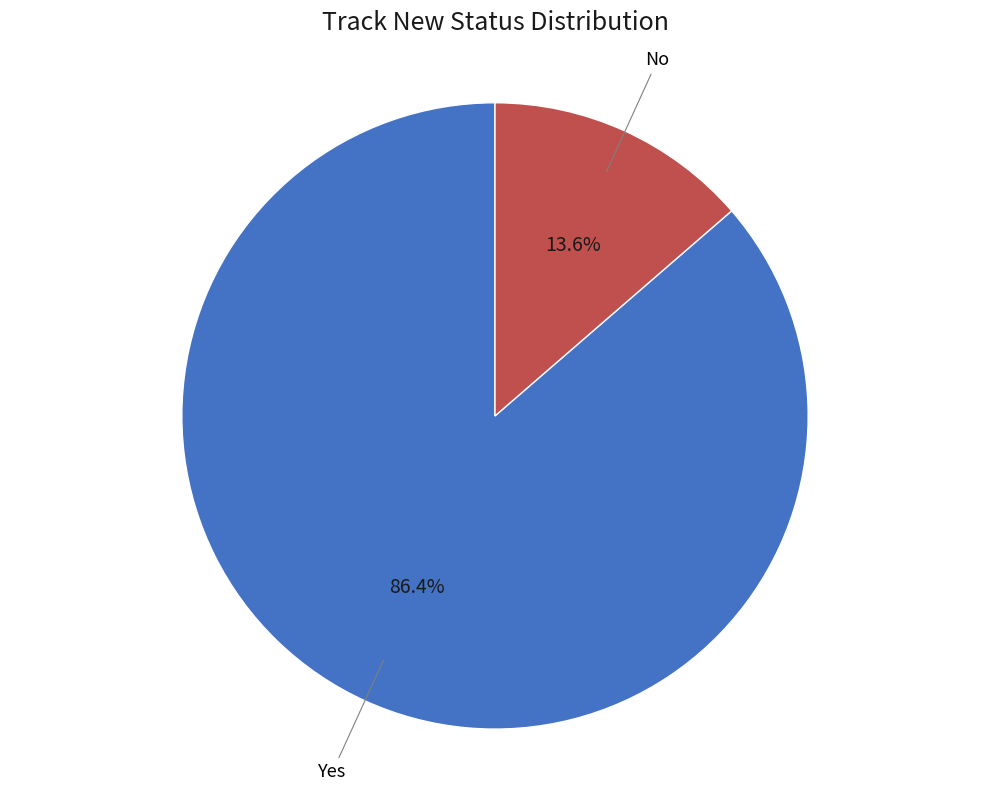

Is there a majority slice in this chart?

Yes